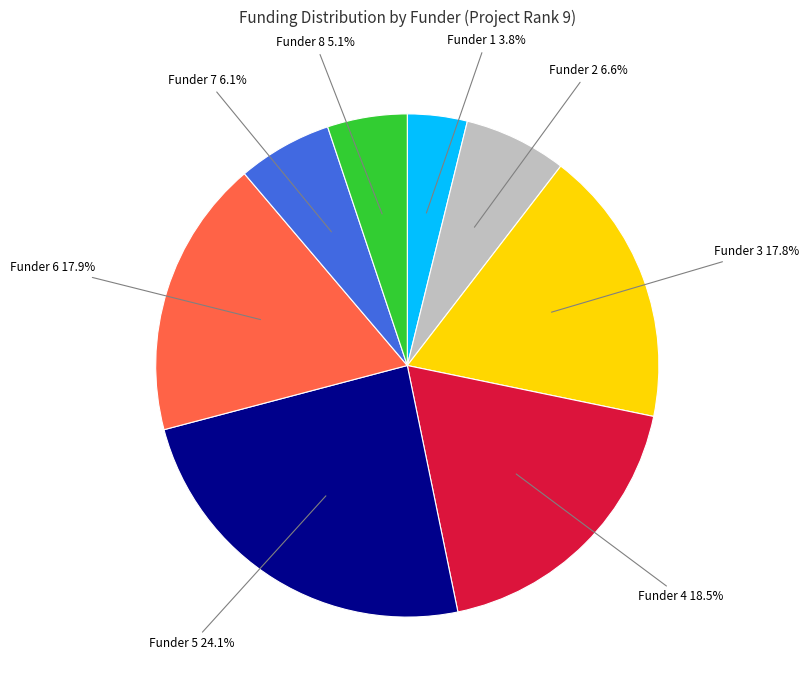

What portion of the pie excludes Funder 1 3.8%?

96.2%